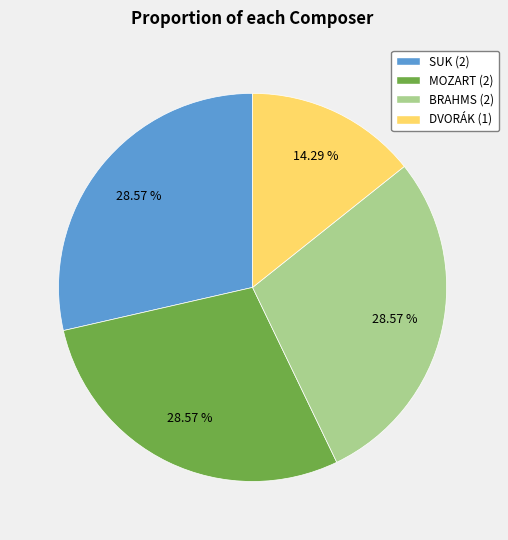

To the nearest percent, what is the average slice percentage?

25%